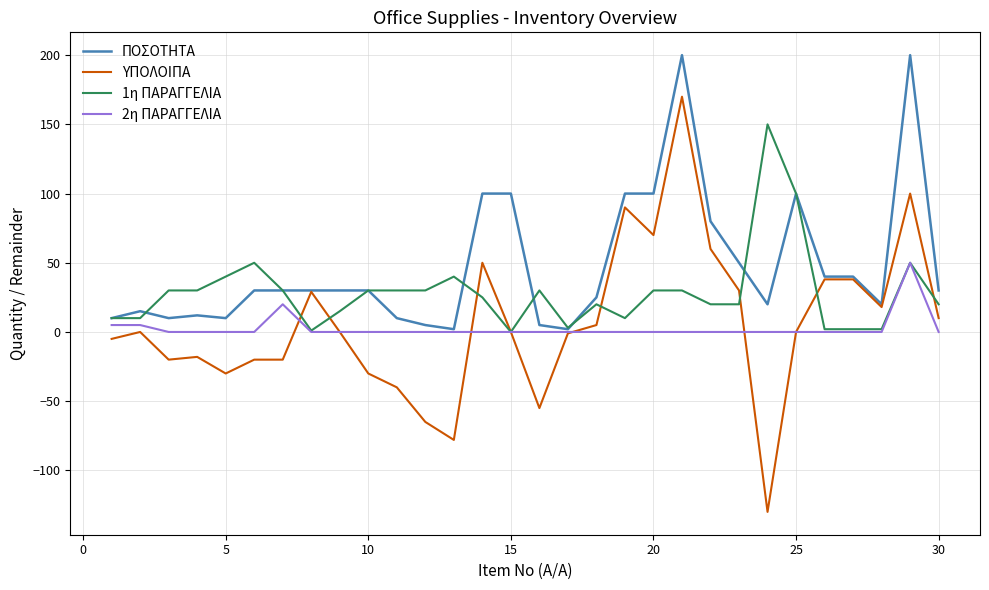

Which series has the largest total across all categories?

ΠΟΣΟΤΗΤΑ